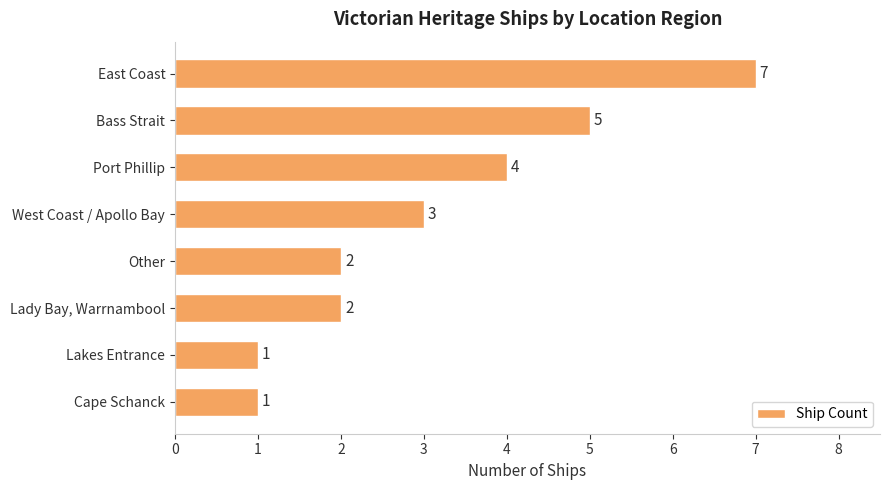

What position from the bottom is West Coast / Apollo Bay?

5